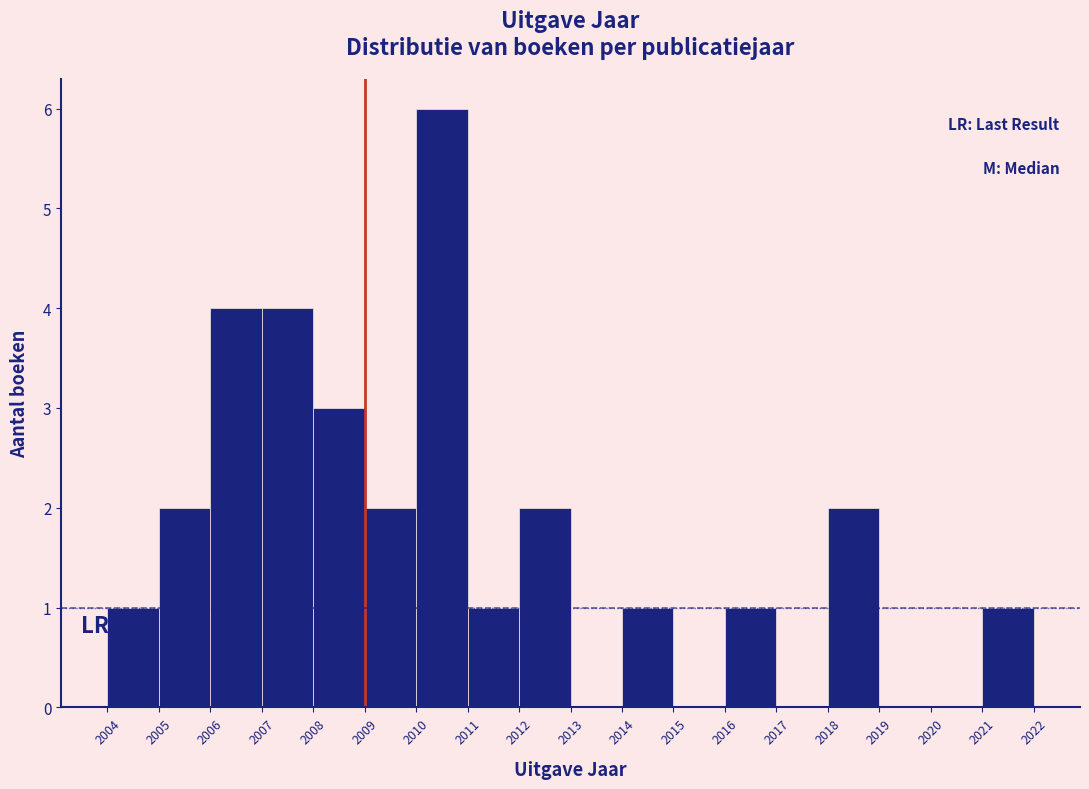

Reading left to right, transcribe this chart: for each bar, give the range it covers on the x-axis and its height. The values are not printed on the chart, so give them approximately, as read against the axis.

2004 to 2005: 1
2005 to 2006: 2
2006 to 2007: 4
2007 to 2008: 4
2008 to 2009: 3
2009 to 2010: 2
2010 to 2011: 6
2011 to 2012: 1
2012 to 2013: 2
2013 to 2014: 0
2014 to 2015: 1
2015 to 2016: 0
2016 to 2017: 1
2017 to 2018: 0
2018 to 2019: 2
2019 to 2020: 0
2020 to 2021: 0
2021 to 2022: 1